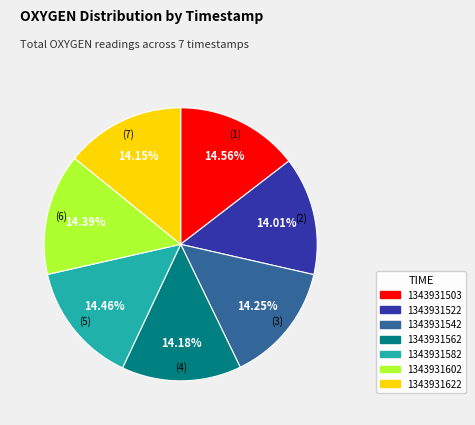

Does 1343931622 represent more than half of the total?

No